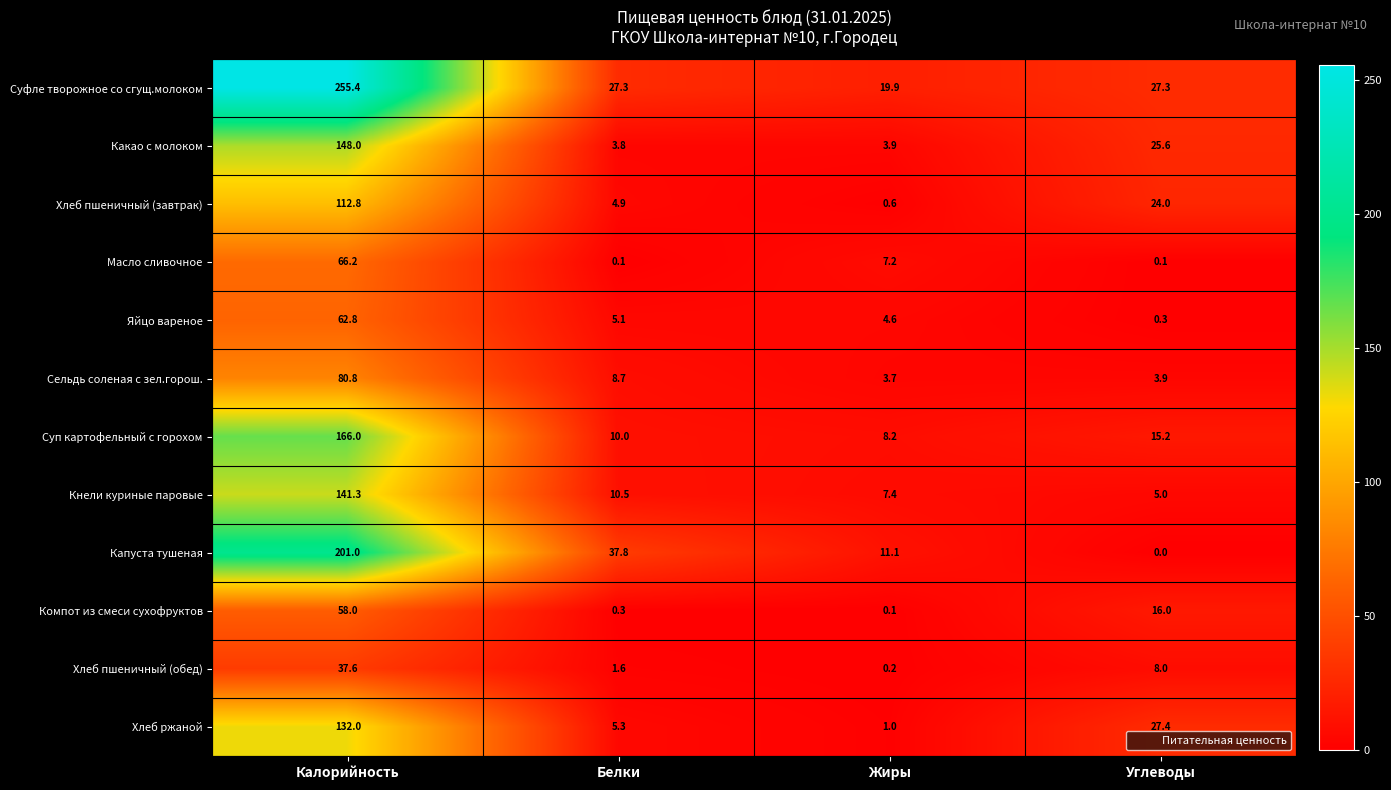

What is the greatest value displayed?

255.4